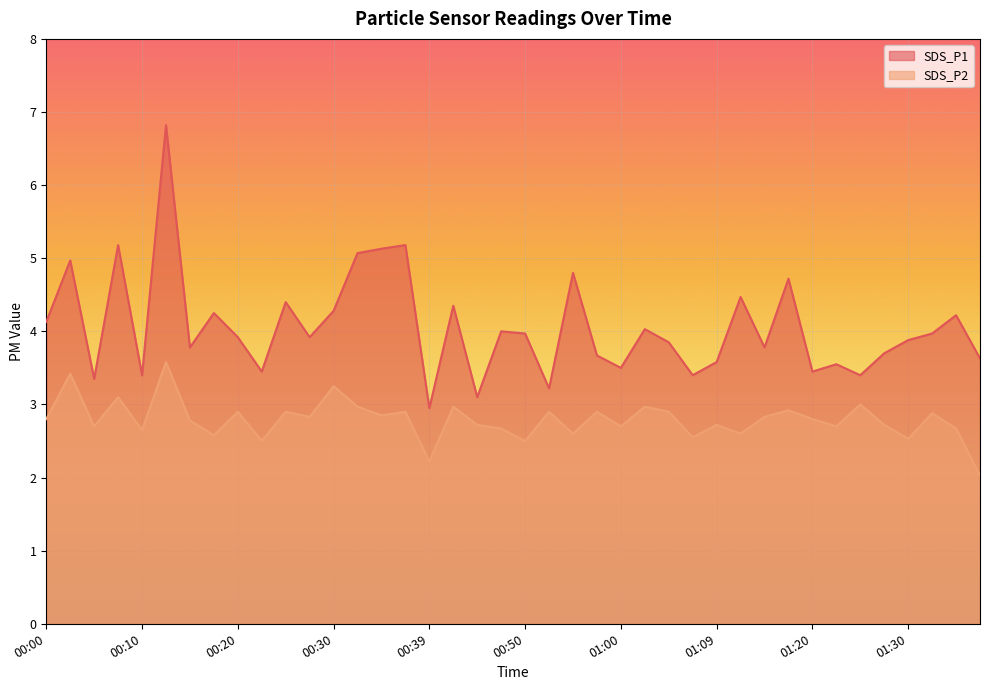

What is the difference between the second highest and minimum values in the SDS_P2 series?

1.4